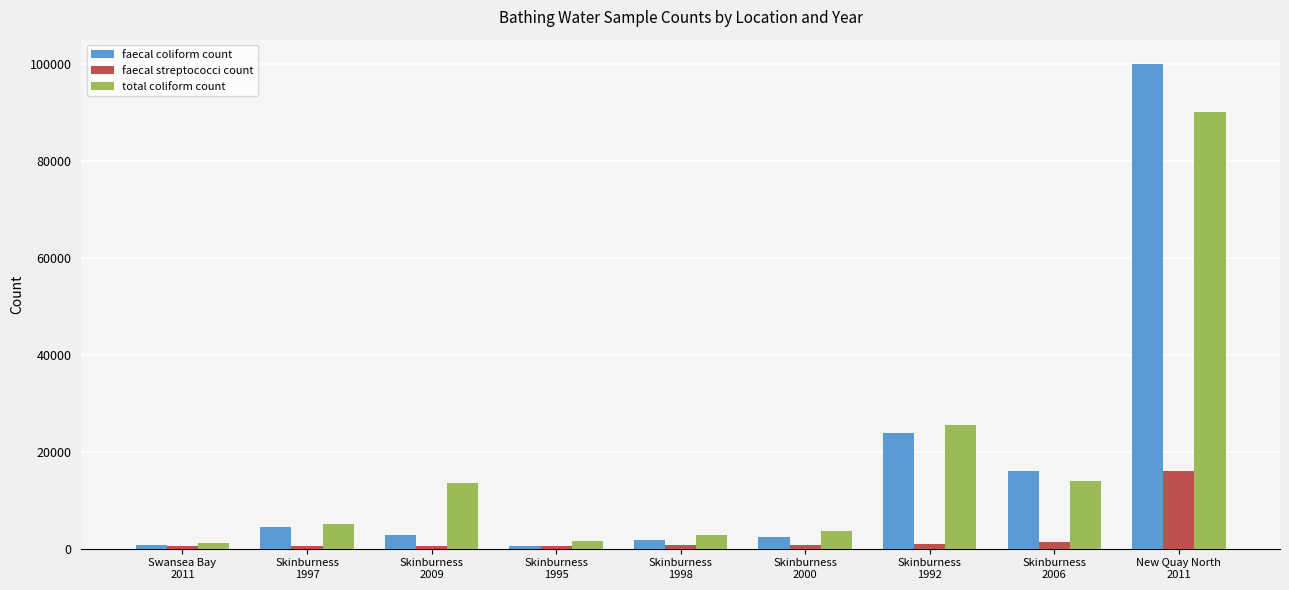

List the series in order of their peak value, highest first.

faecal coliform count, total coliform count, faecal streptococci count